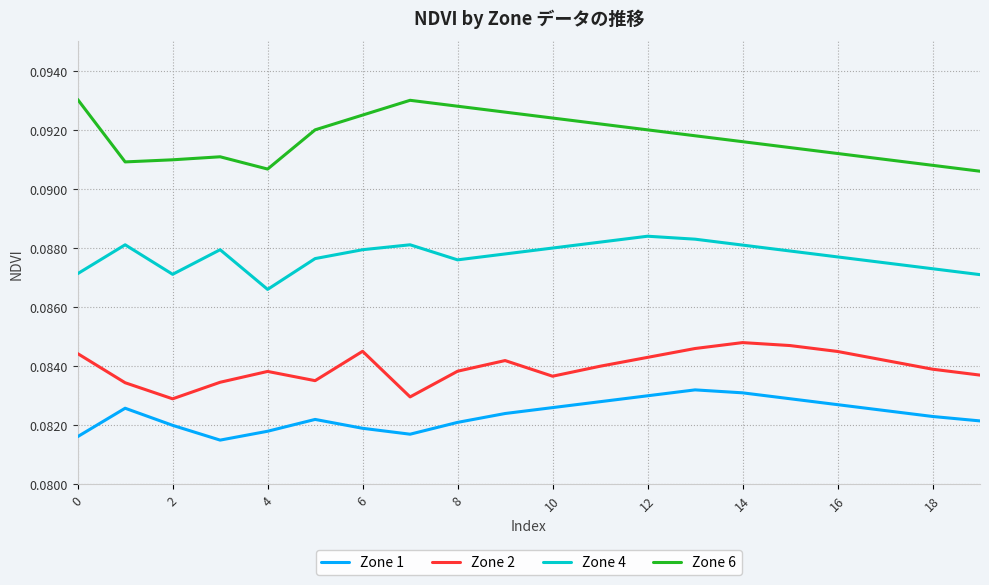

Which series has the largest range (max minus min)?

Zone 6